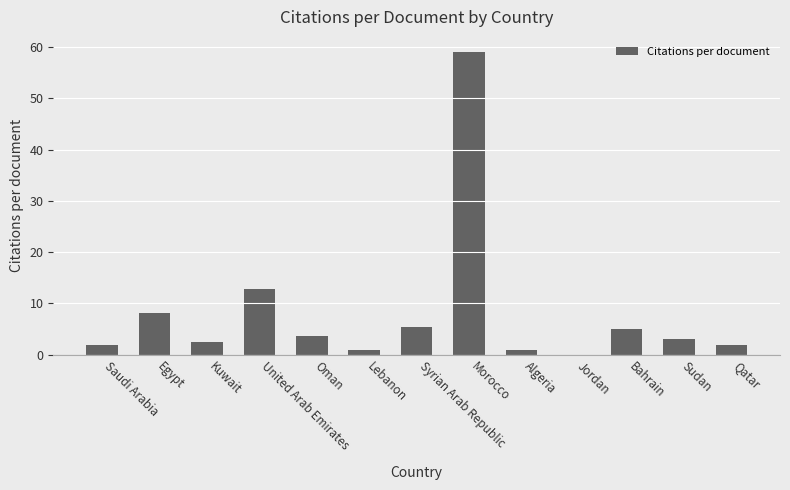

What is the sum of all values?

105.7